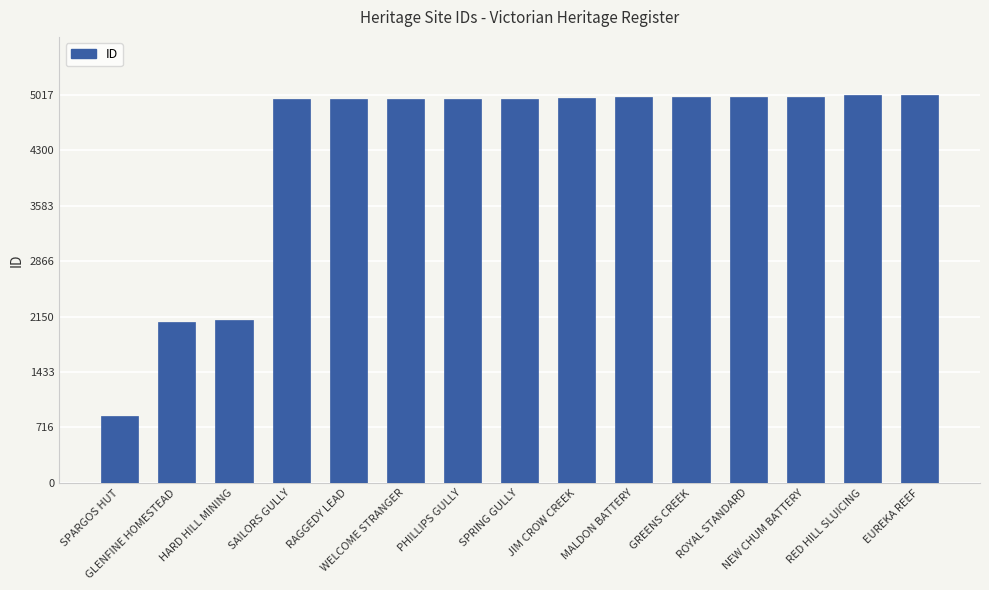

What is the label of the 14th bar from the right?

GLENFINE HOMESTEAD